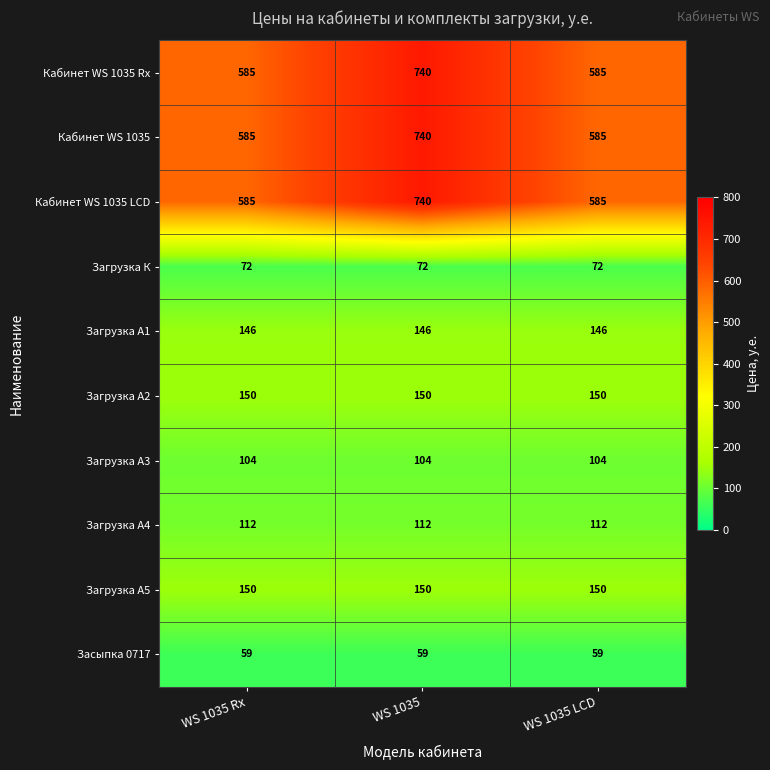

The Кабинет WS 1035 series shows 247 at WS 1035. True or false?

False